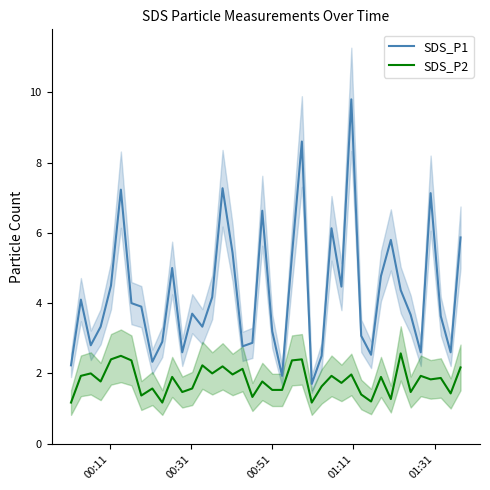

True or false: SDS_P1 and SDS_P2 cross at least once.

False